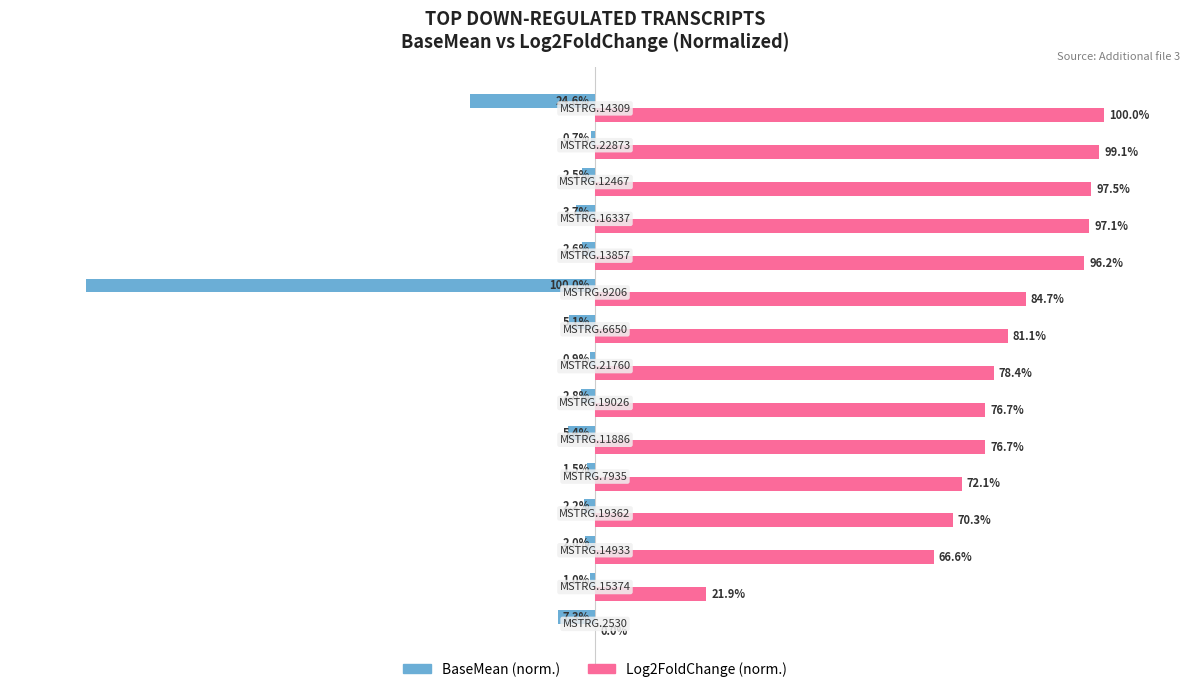

Which series has the largest total across all categories?

Log2FoldChange (norm.)